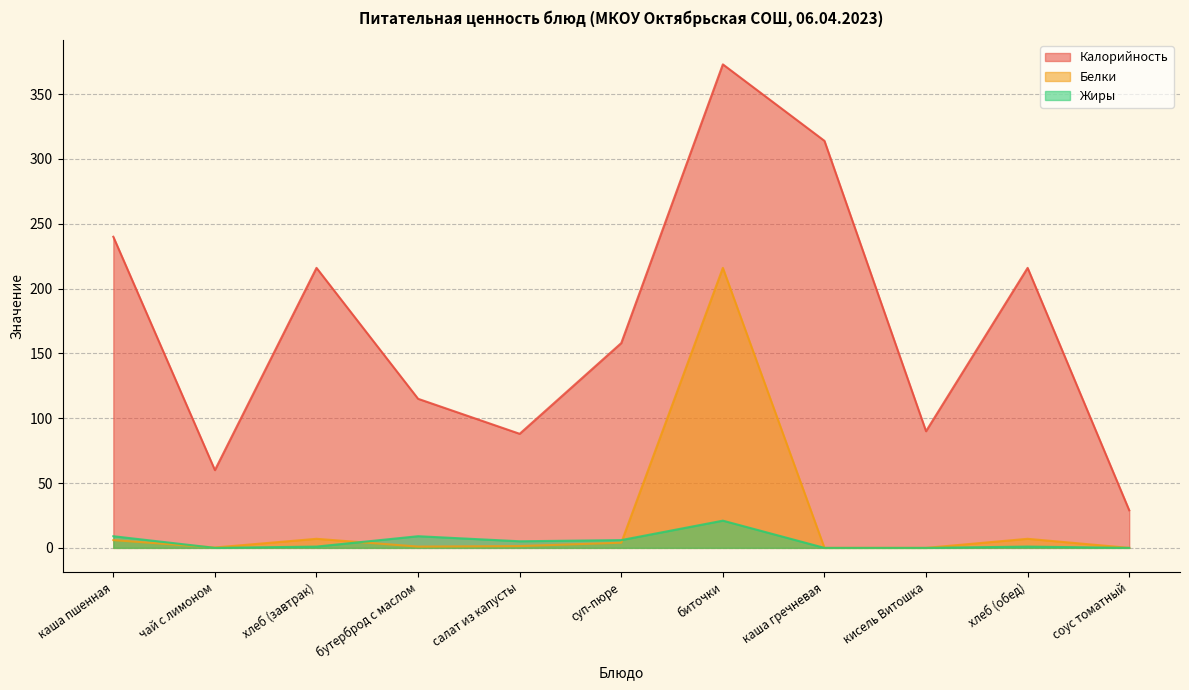

How many series are shown in this chart?

3